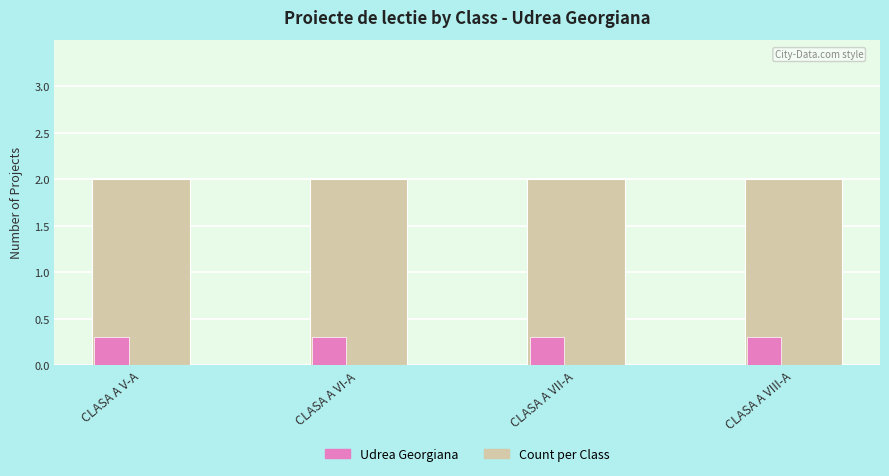

Rank the series at CLASA A V-A from lowest to highest value.

Udrea Georgiana, Count per Class